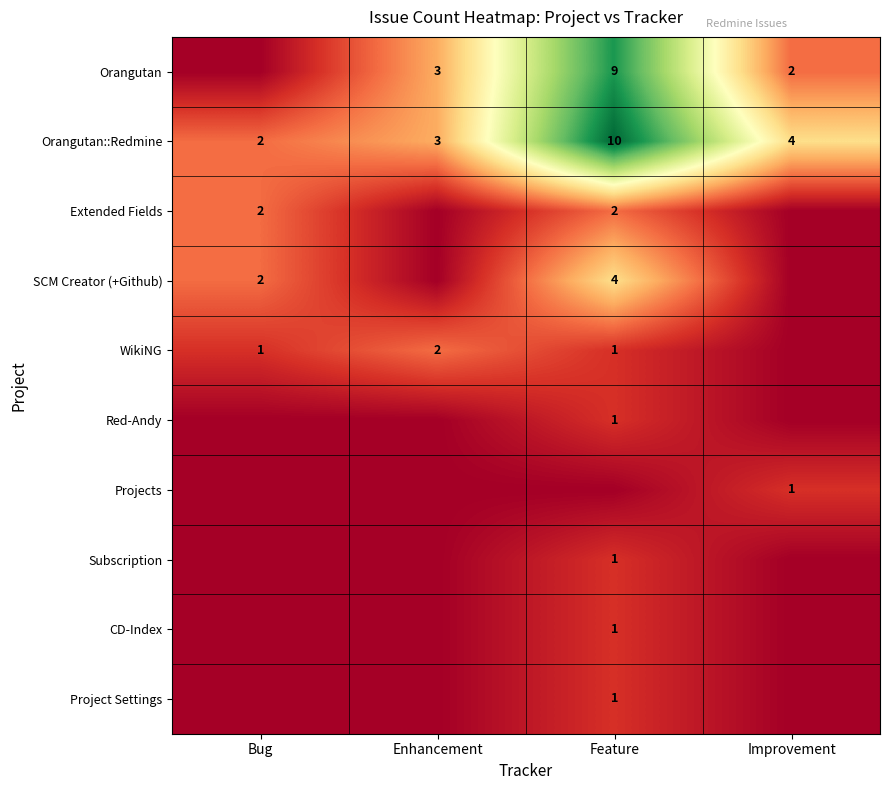

What is the greatest value displayed?

10